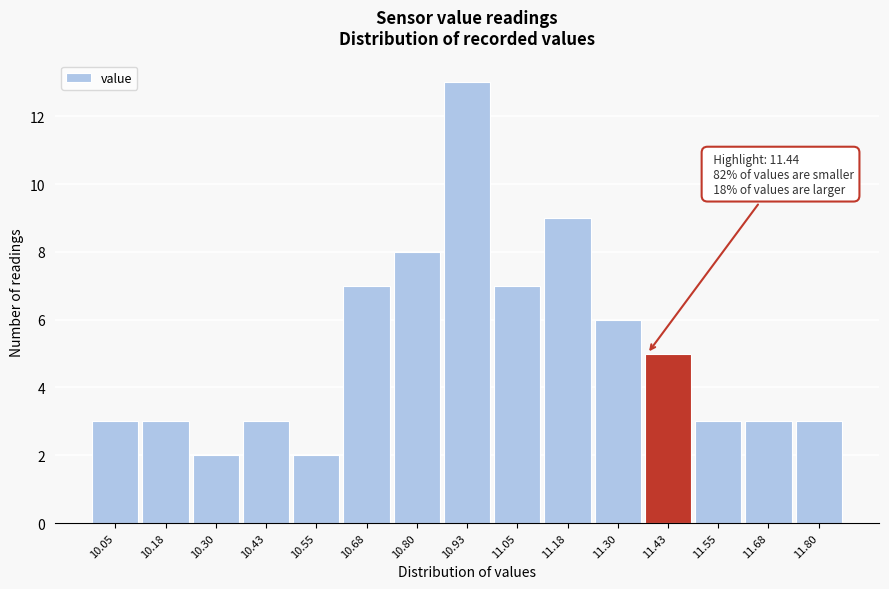

Reading left to right, list all the values displayed in this chart.

10.05=3	10.18=3	10.30=2	10.43=3	10.55=2	10.68=7	10.80=8	10.93=13	11.05=7	11.18=9	11.30=6	11.43=5	11.55=3	11.68=3	11.80=3